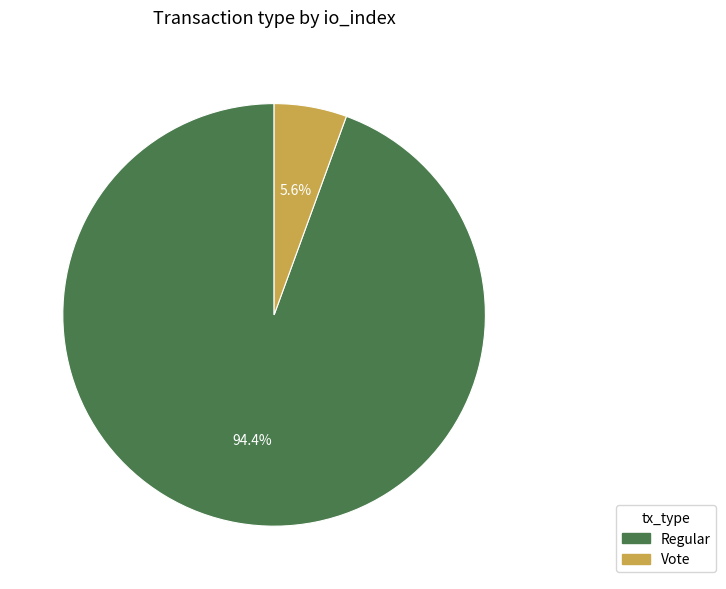

Which slice is the smallest?

Vote